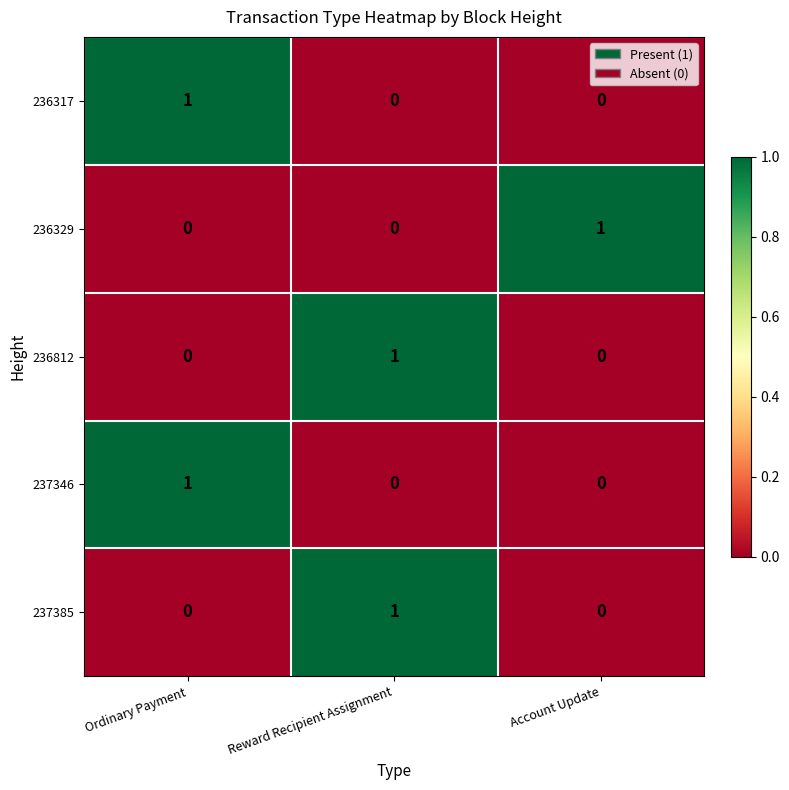

The 237385 series shows -1 at Ordinary Payment. True or false?

False